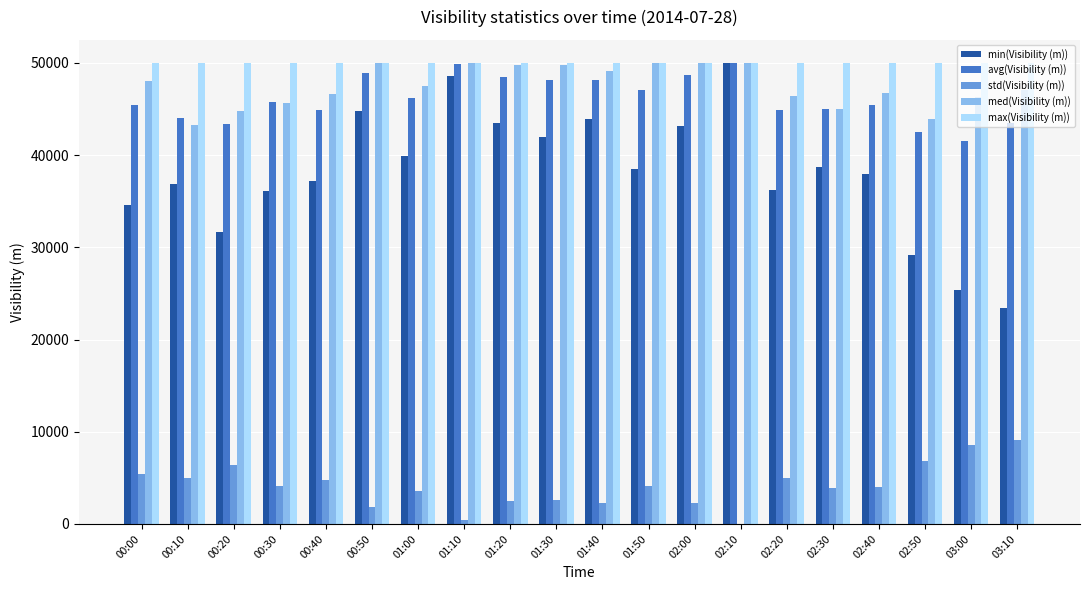

What is the spread (max minus min) of values at 01:00?

46474